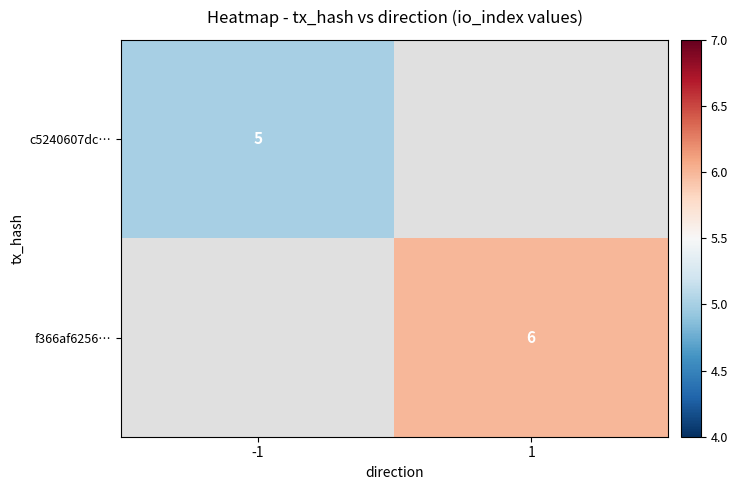

The value of f366af6256… at 1 is 10. True or false?

False